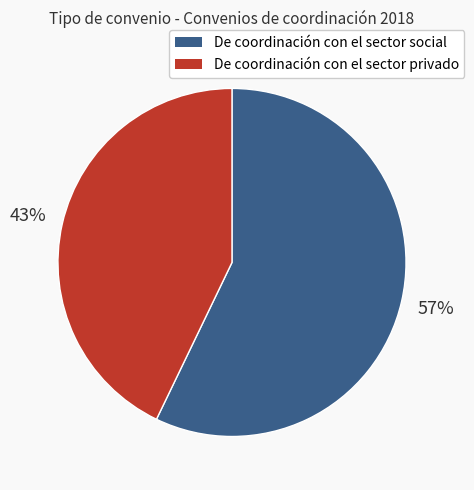

Which has a higher value, De coordinación con el sector privado or De coordinación con el sector social?

De coordinación con el sector social